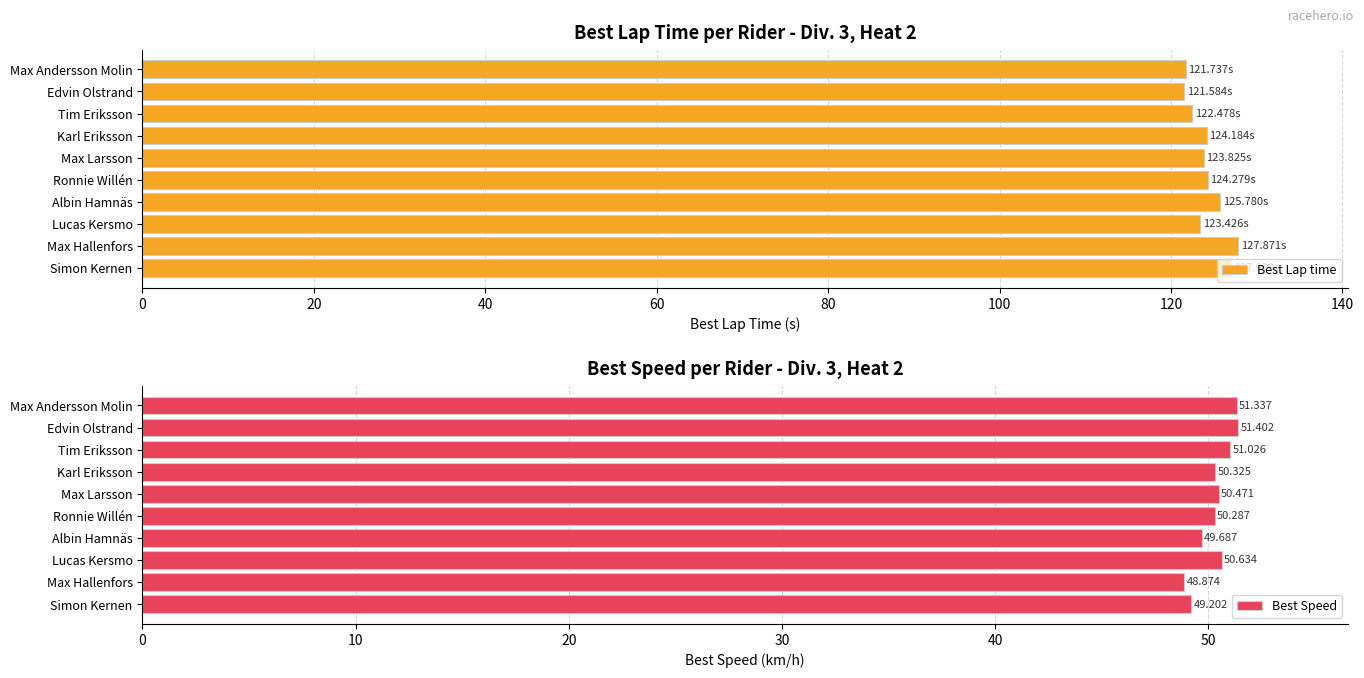

What is the sum of all Best Lap time values?

1242.2